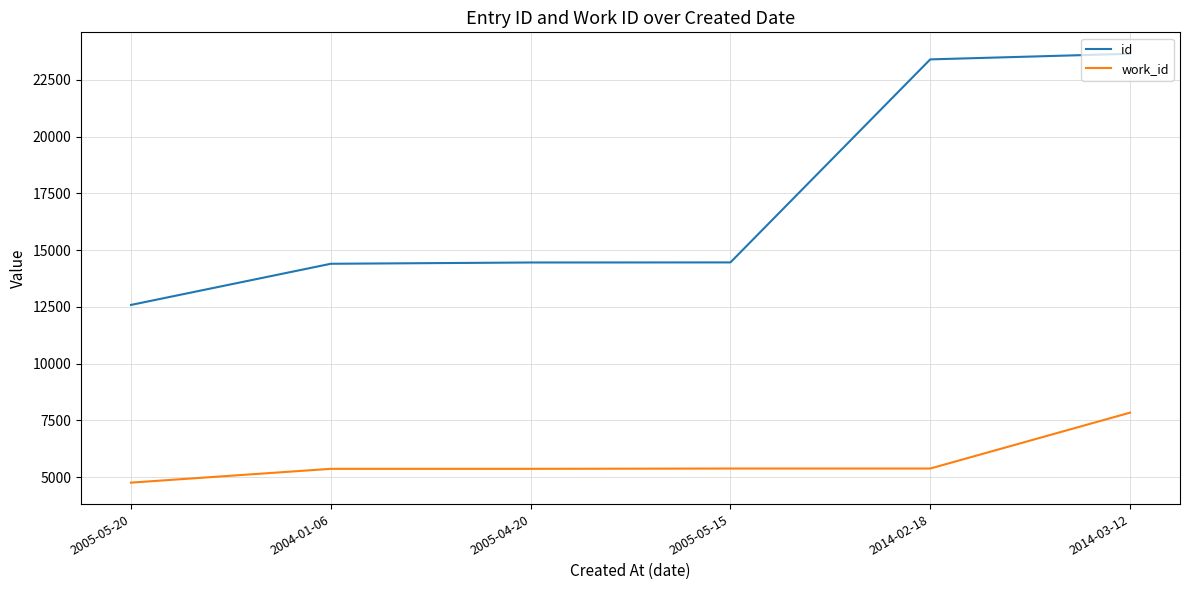

What is the difference between the highest and lowest values at 2005-04-20?

9090